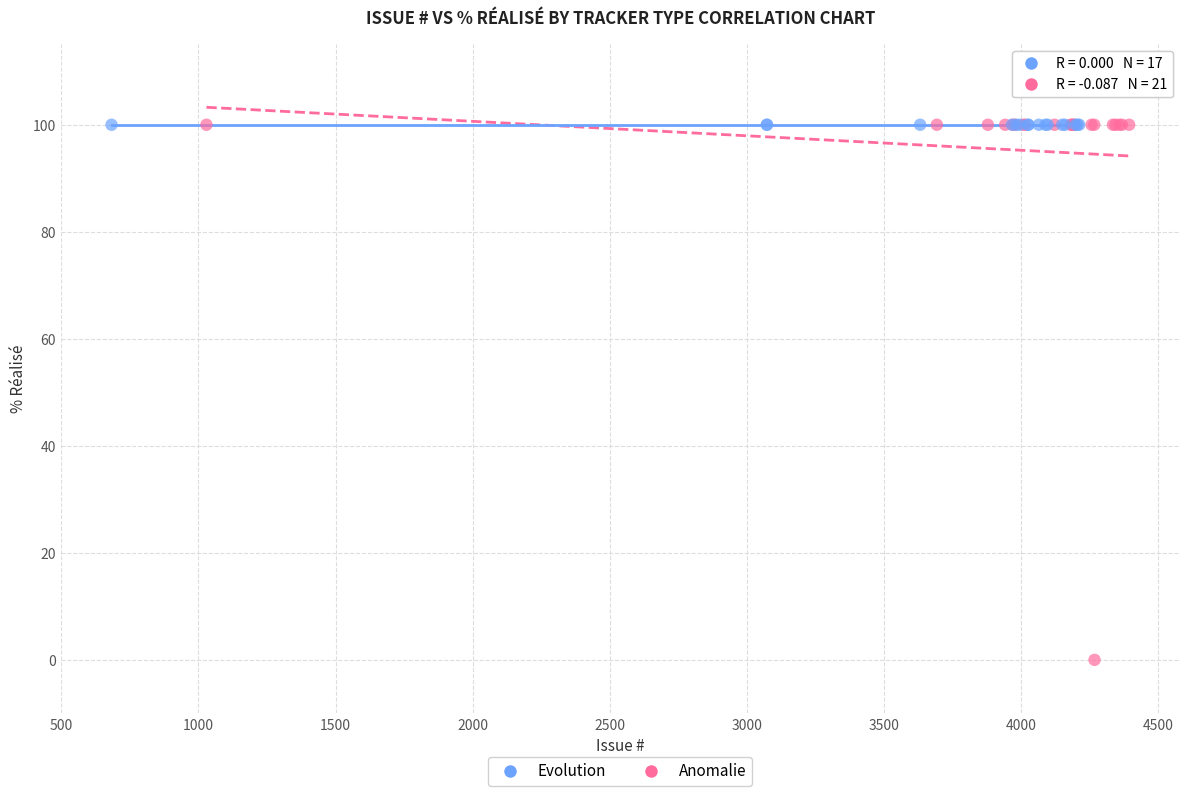

Which series contains the lowest Y value?

Anomalie